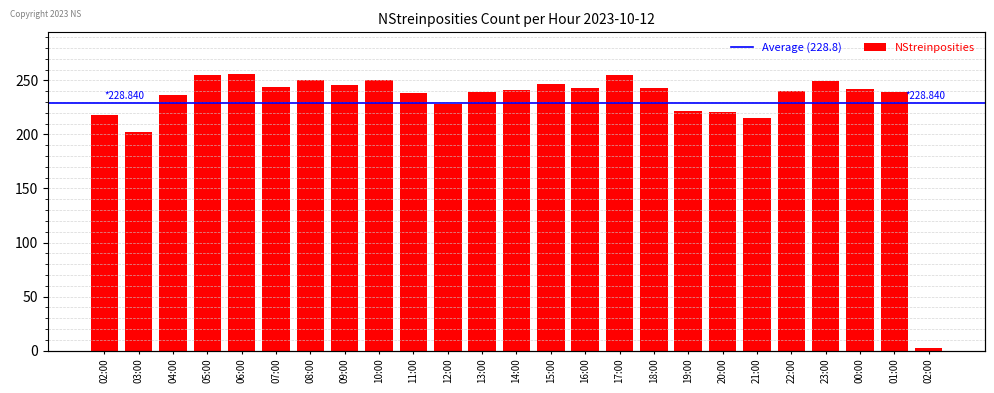

What is the approximate value at 09:00?

246